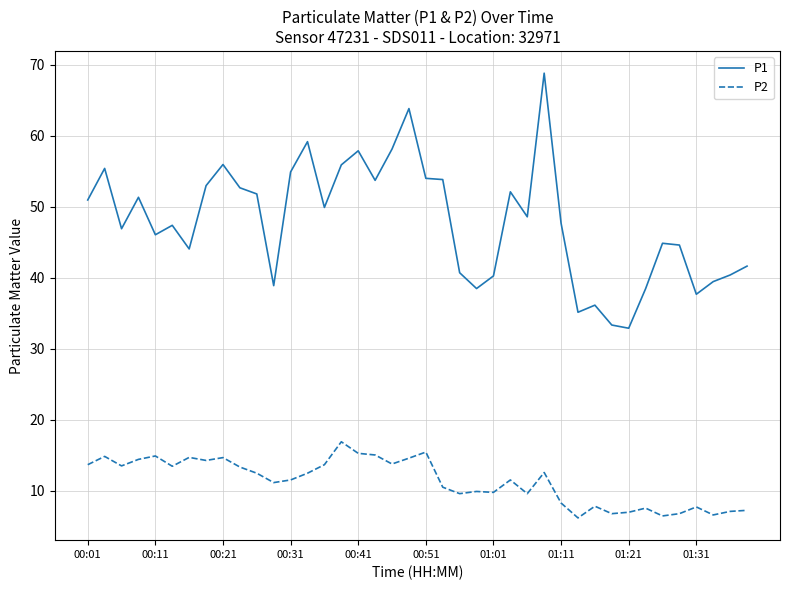

Which series has the largest range (max minus min)?

P1